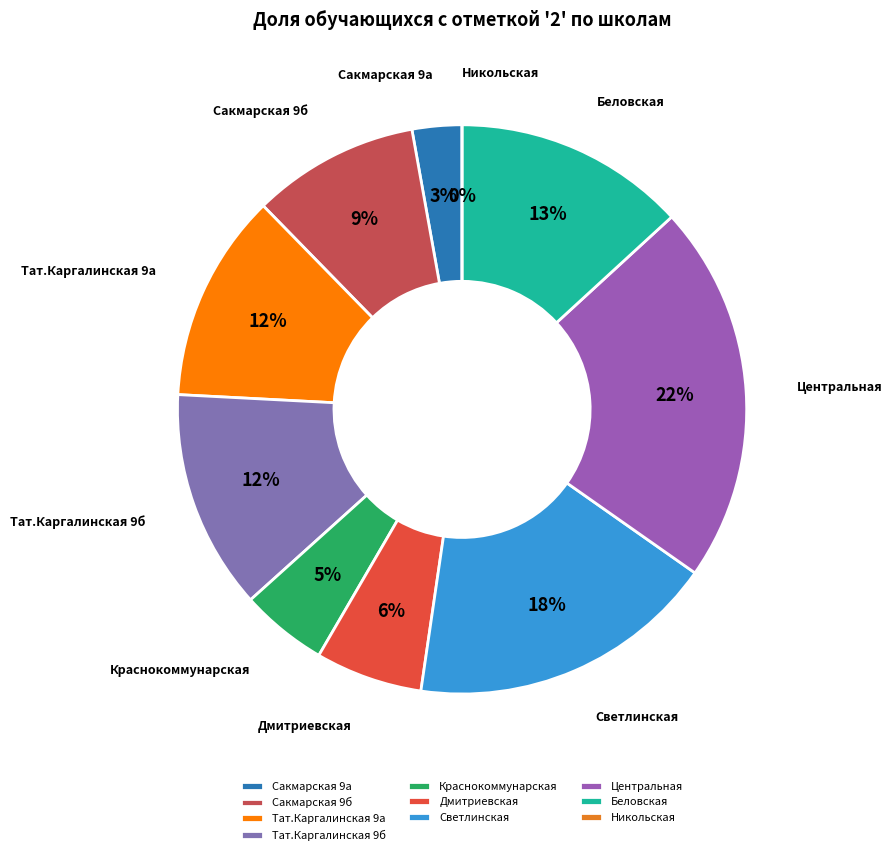

To the nearest percent, what is the average slice percentage?

10%